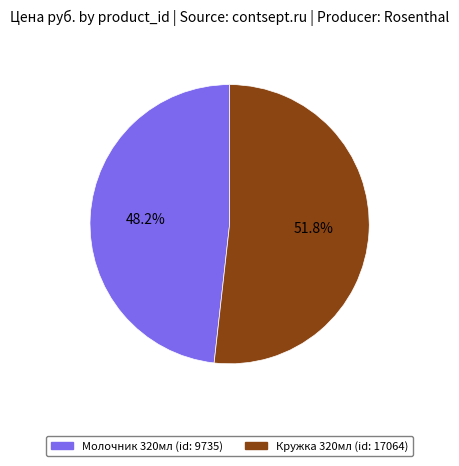

Is there any slice that represents more than half of the pie?

Yes